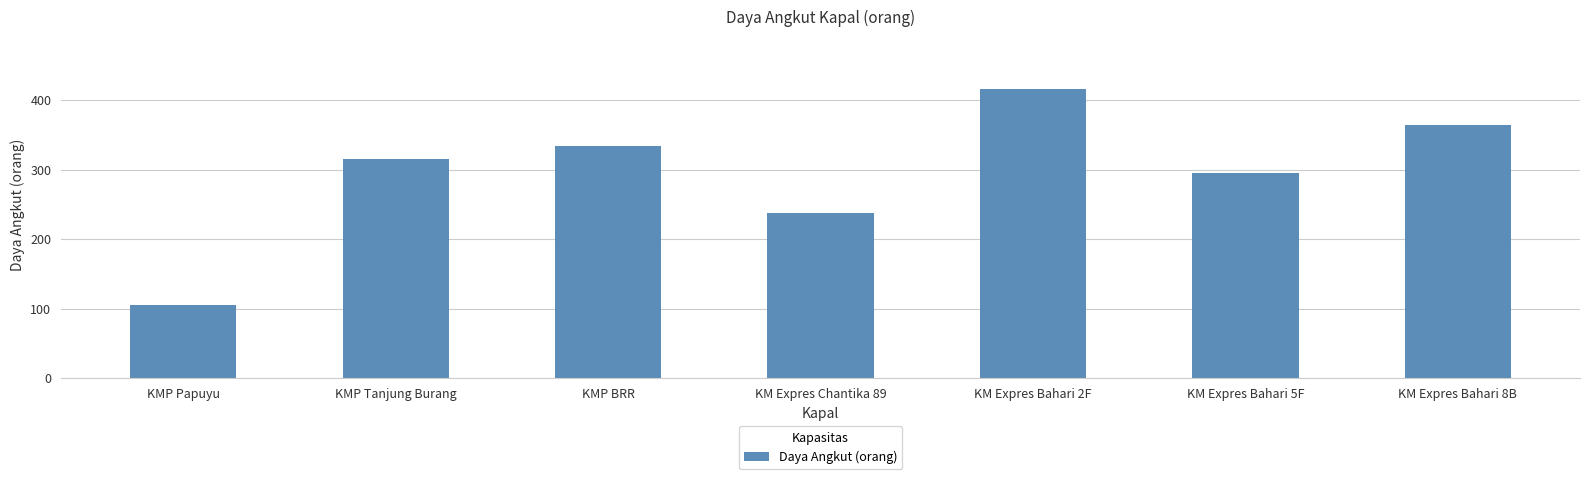

Reading right to left, list all the values displayed in this chart.

364	295	416	237	334	316	105